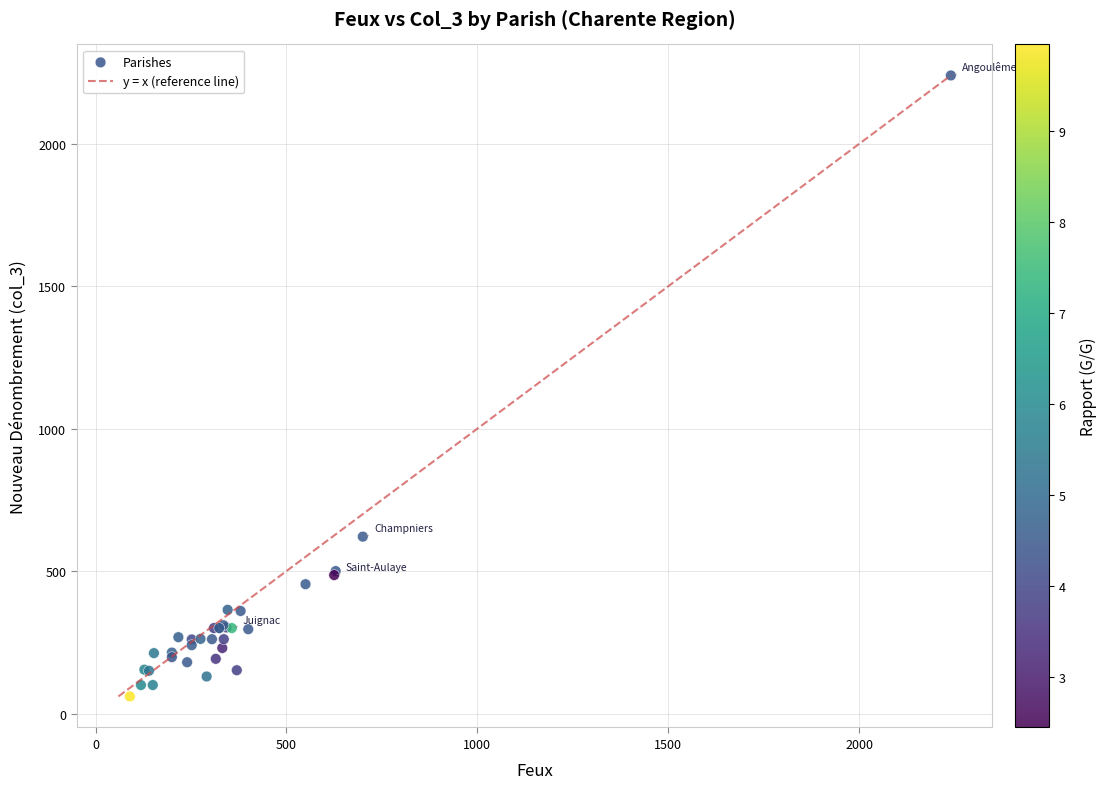

What Y value in the scatter plot is closest to 1150?

621